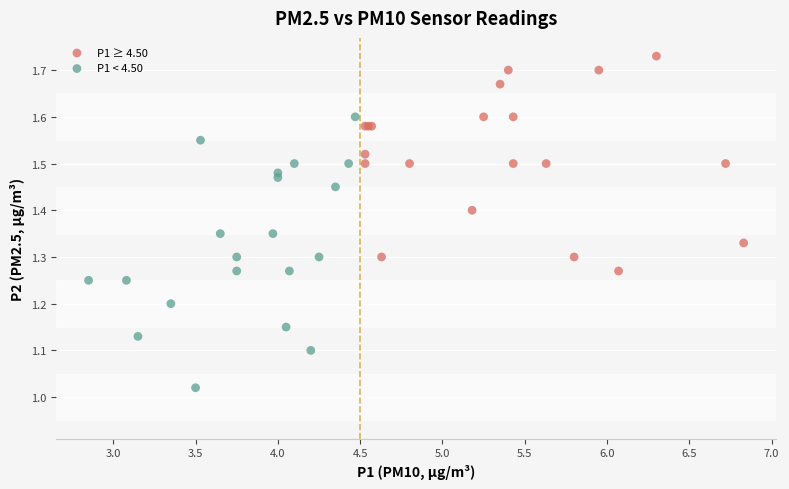

Which series reaches the maximum Y coordinate?

P1 ≥ 4.50